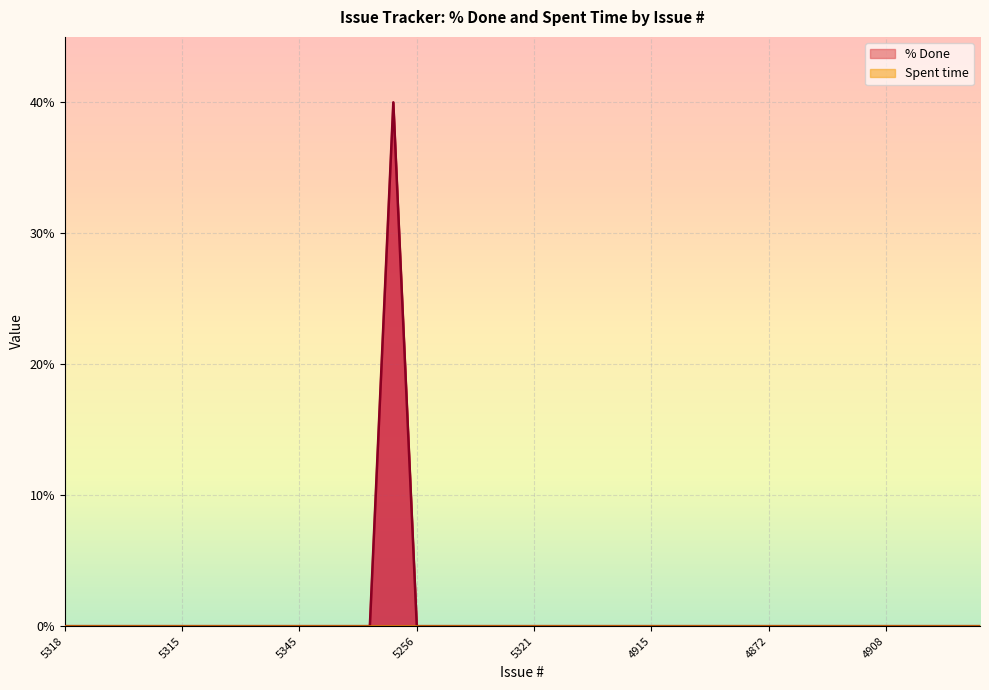

Does the chart display data point markers on the line(s)?

No